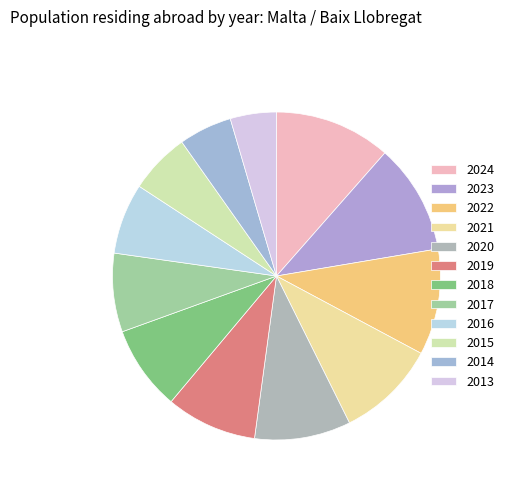

Is there a majority slice in this chart?

No